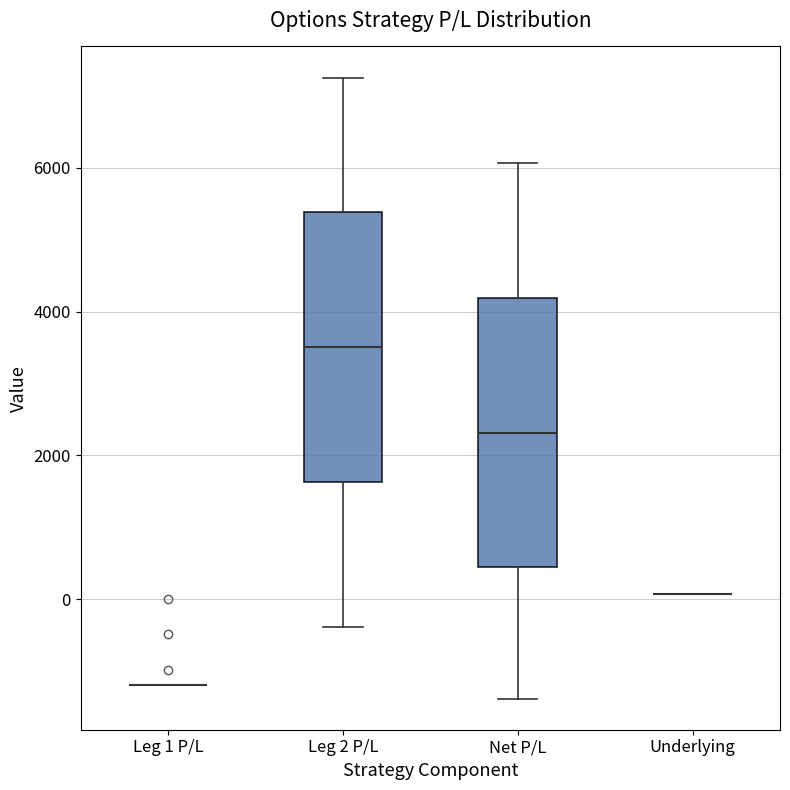

Reading left to right, read every box against the y-axis: the position of its median line, the range the box covers, and the ends of its whiskers. The values are not printed on the chart, so give them approximately, as read against the axis.

Leg 1 P/L: box collapsed to a line at -1200, whiskers -1200 to -1200
Leg 2 P/L: median 3600, box 1600 to 5400, whiskers -400 to 7200
Net P/L: median 2400, box 400 to 4200, whiskers -1400 to 6000
Underlying: box collapsed to a line at 0, whiskers 0 to 0